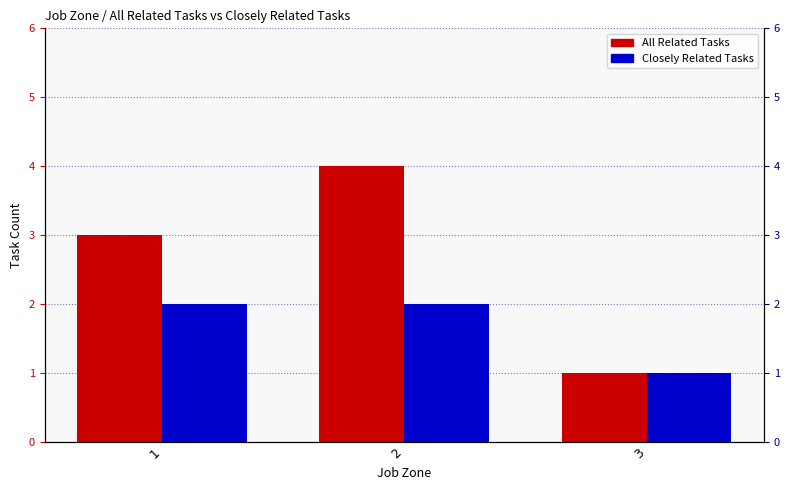

Reading right to left, list all the values displayed in this chart.

All Related Tasks: 1	4	3
Closely Related Tasks: 1	2	2